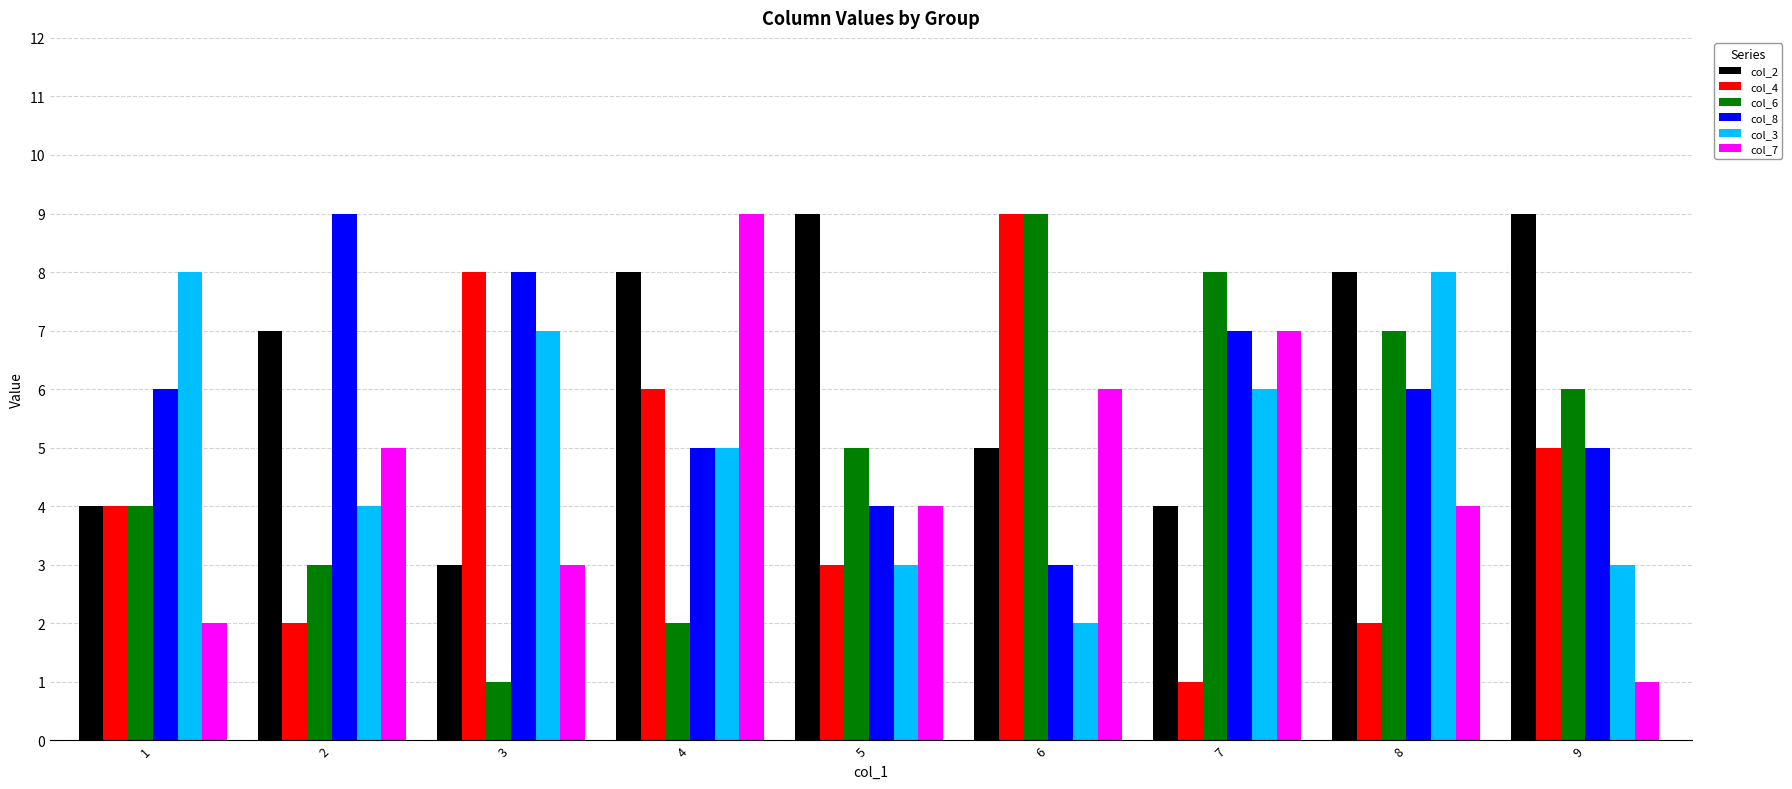

Does the chart contain stacked bars?

No